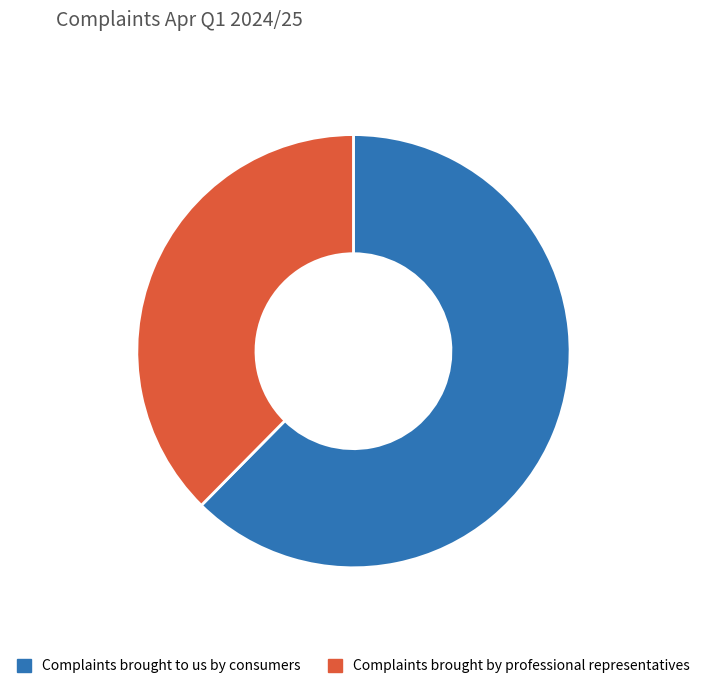

Rank the categories by value from lowest to highest.

Complaints brought by professional representatives, Complaints brought to us by consumers